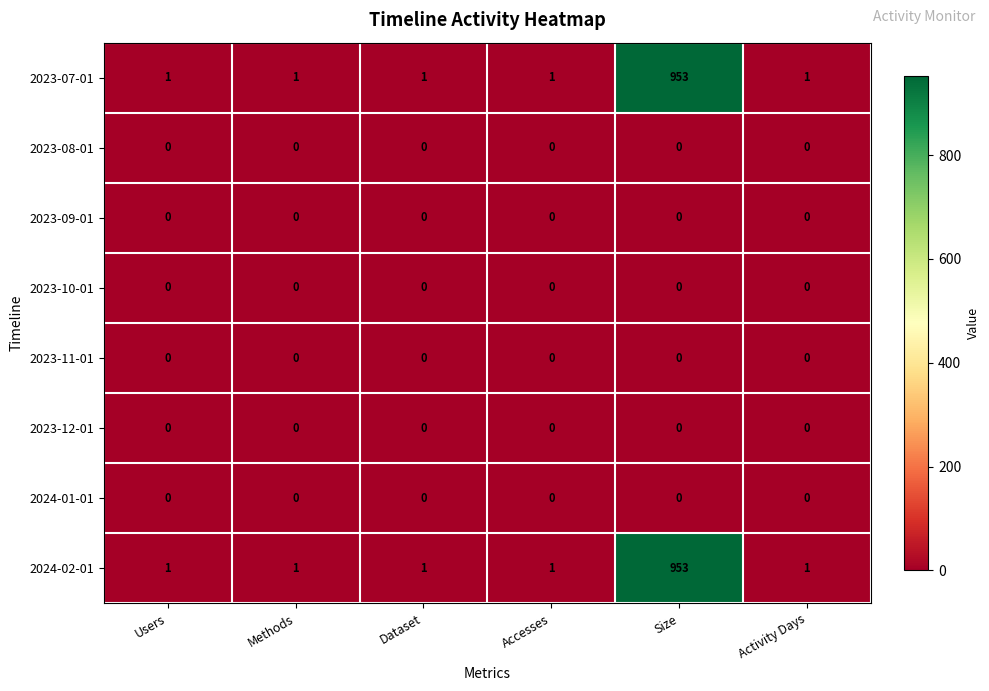

What is the maximum value for 2023-07-01?

953